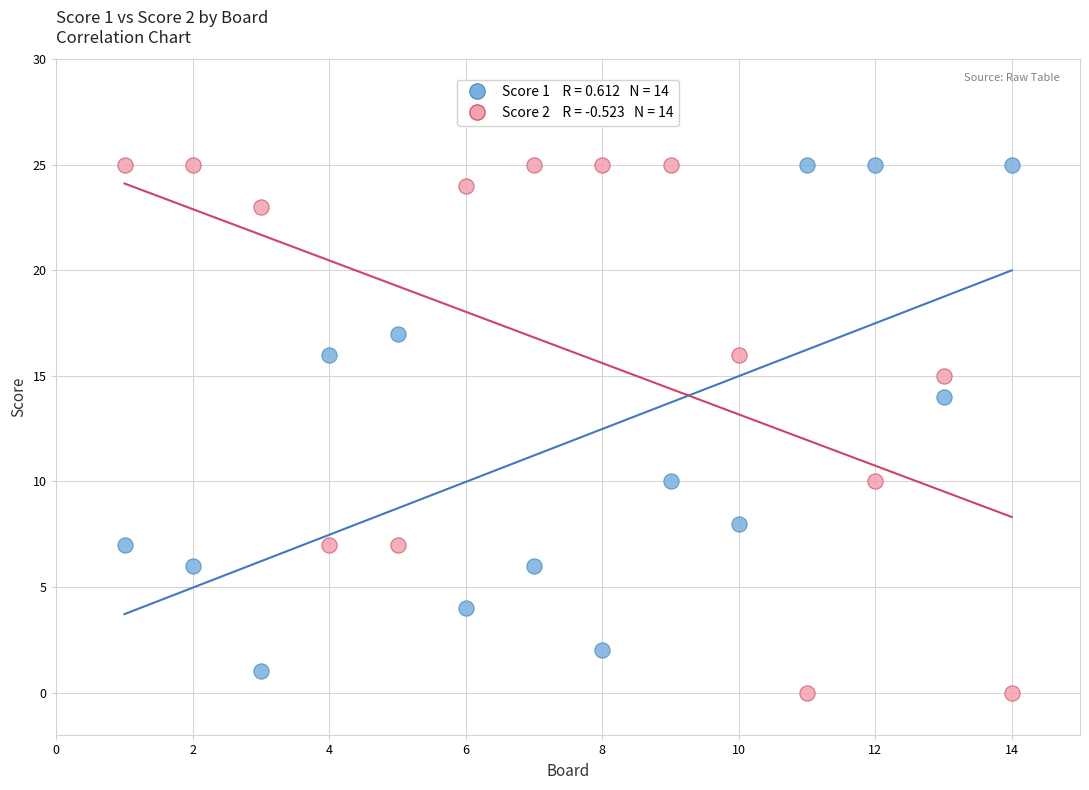

Across all data points, what is the range of X values (max minus min)?

13